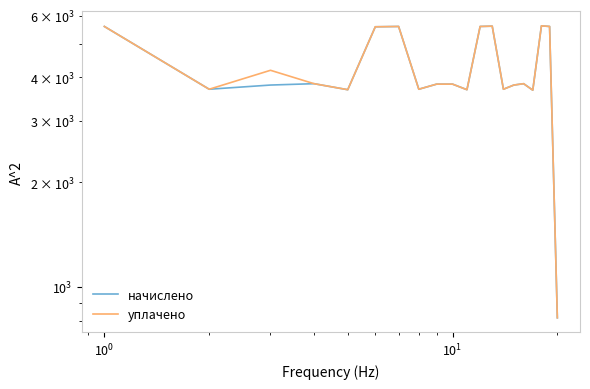

Is the value of начислено at 19 greater than the value of уплачено at 14?

No